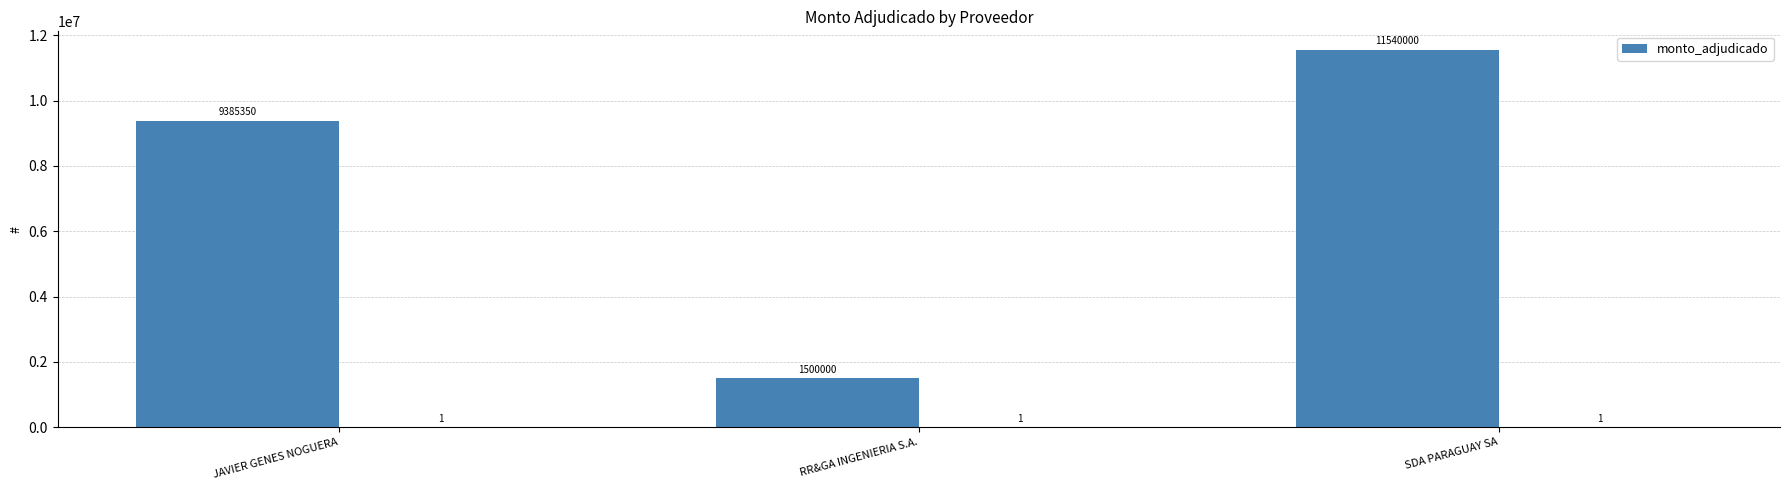

Is it true that the value at SDA PARAGUAY SA is 11540000?

True